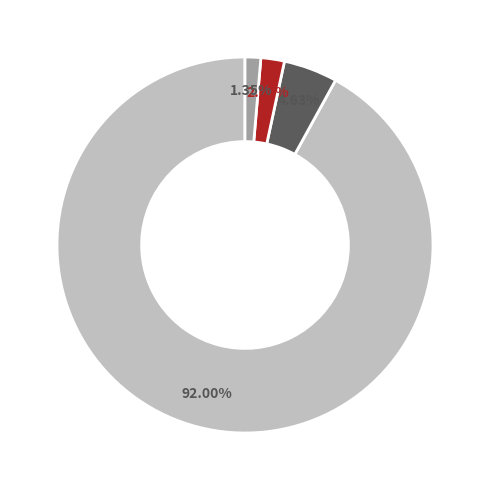

Does any single category account for the majority?

Yes